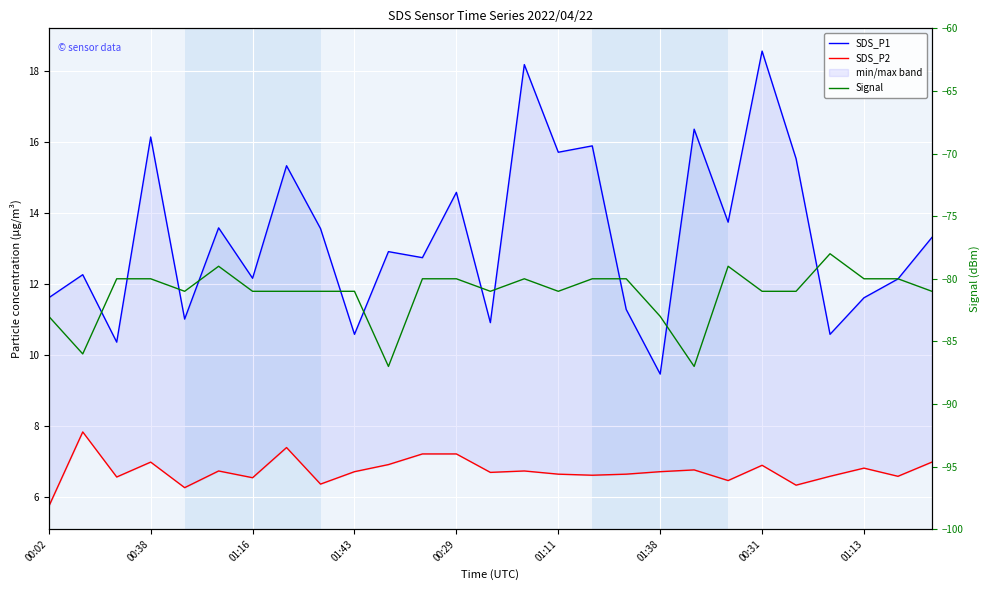

Which series has the largest total across all categories?

SDS_P1